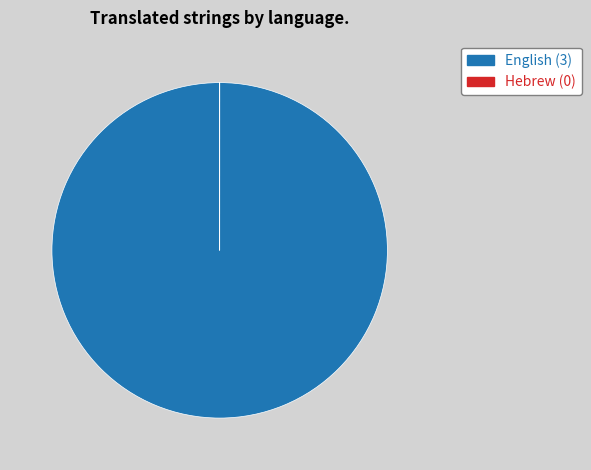

True or false: English accounts for 100% of the total.

True